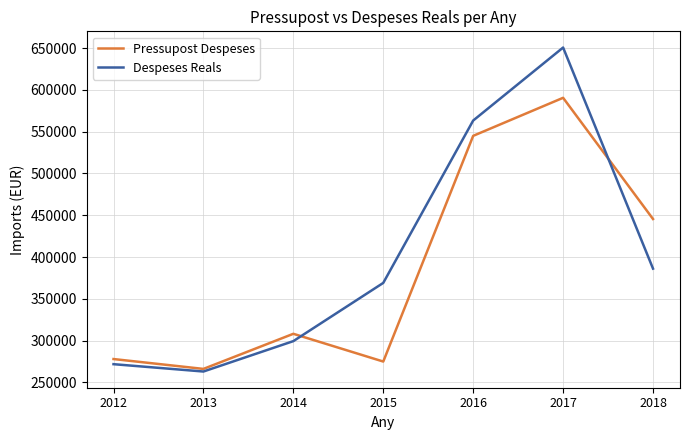

The value of Pressupost Despeses at 2012 is 278000.0. True or false?

True